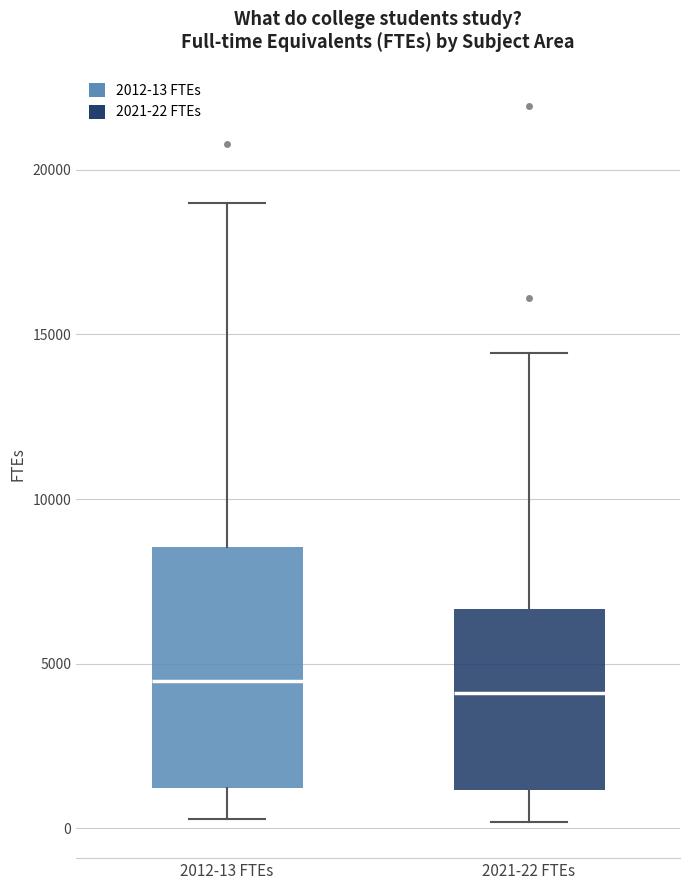

Reading left to right, transcribe this box plot: for each box, give where its median line is, the range the box spans, and where its two whiskers end, as read against the y-axis. The values are not printed on the chart, so give them approximately, as read against the axis.

2012-13 FTEs: median 4500, box 1000 to 8500, whiskers 500 to 19000
2021-22 FTEs: median 4000, box 1000 to 6500, whiskers 0 to 14500